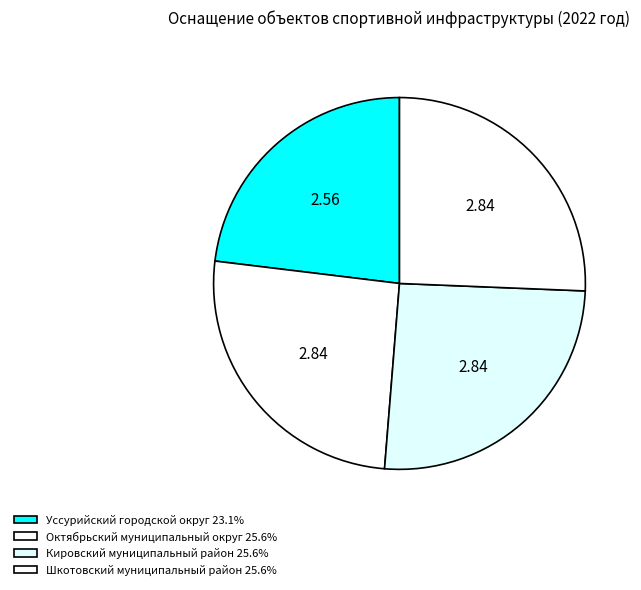

Combined, do Кировский муниципальный район and Уссурийский городской округ account for over 50%?

No